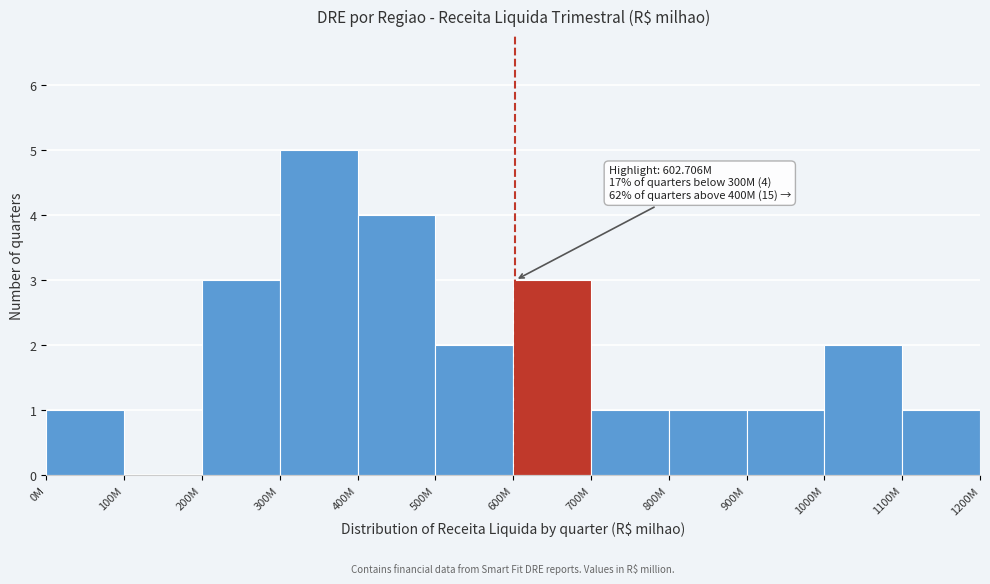

Reading left to right, what are all the values shown in this chart?

0M=1	100M=0	200M=3	300M=5	400M=4	500M=2	600M=3	700M=1	800M=1	900M=1	1000M=2	1100M=1